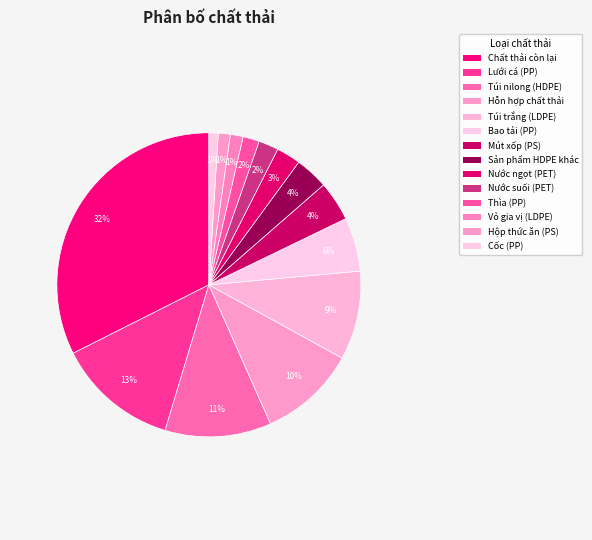

Does Cốc (PP) account for over 50% of the chart?

No